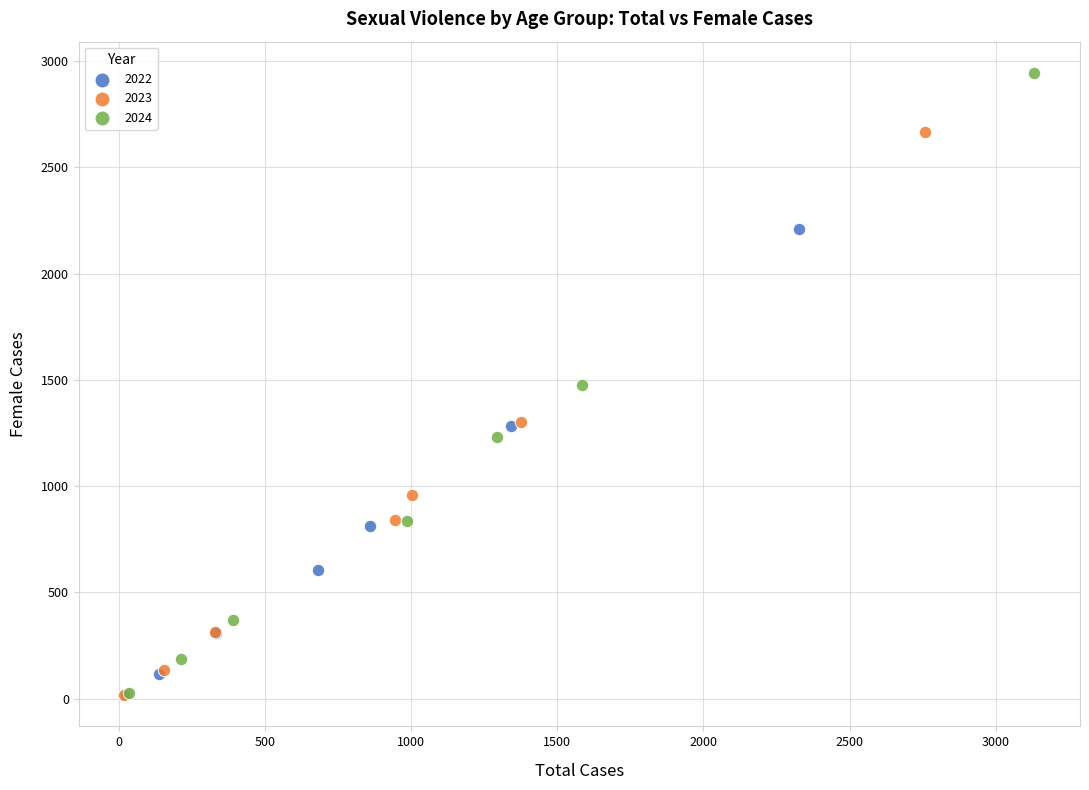

Which series reaches the maximum Y coordinate?

2024